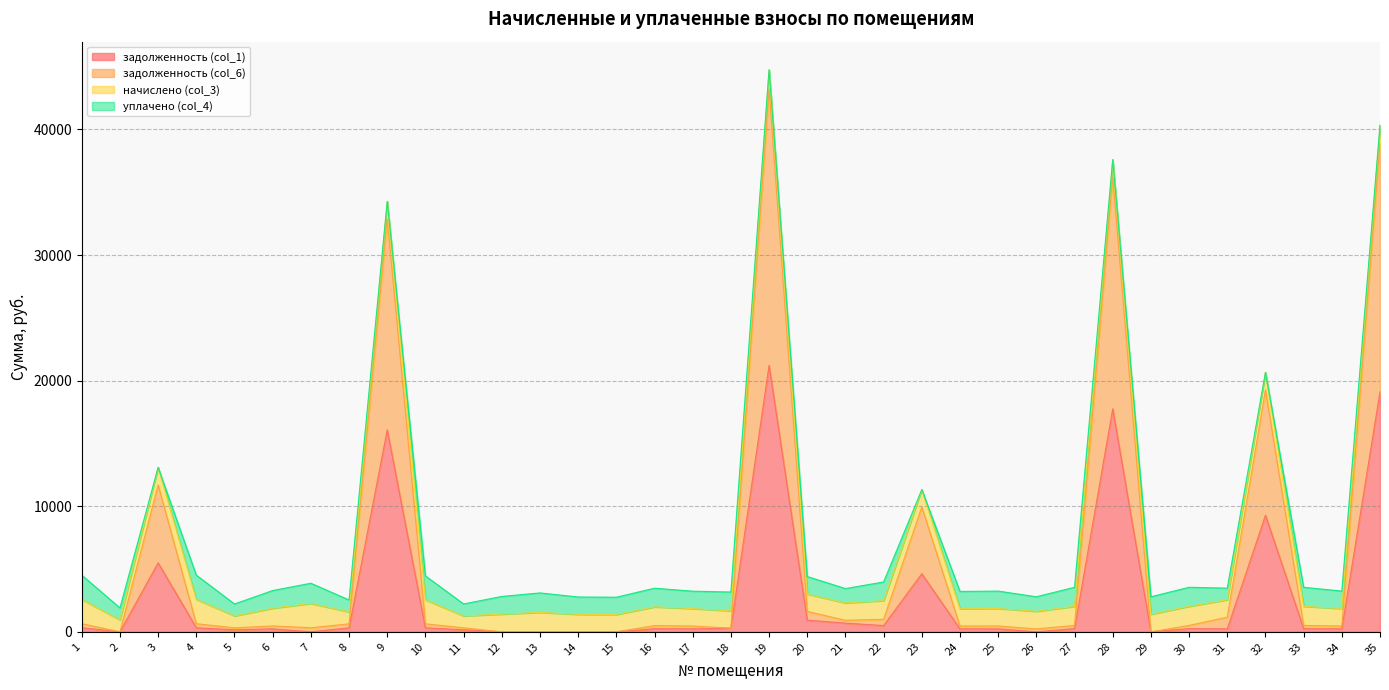

The value of задолженность (col_6) at 3 is 7164.4. True or false?

False